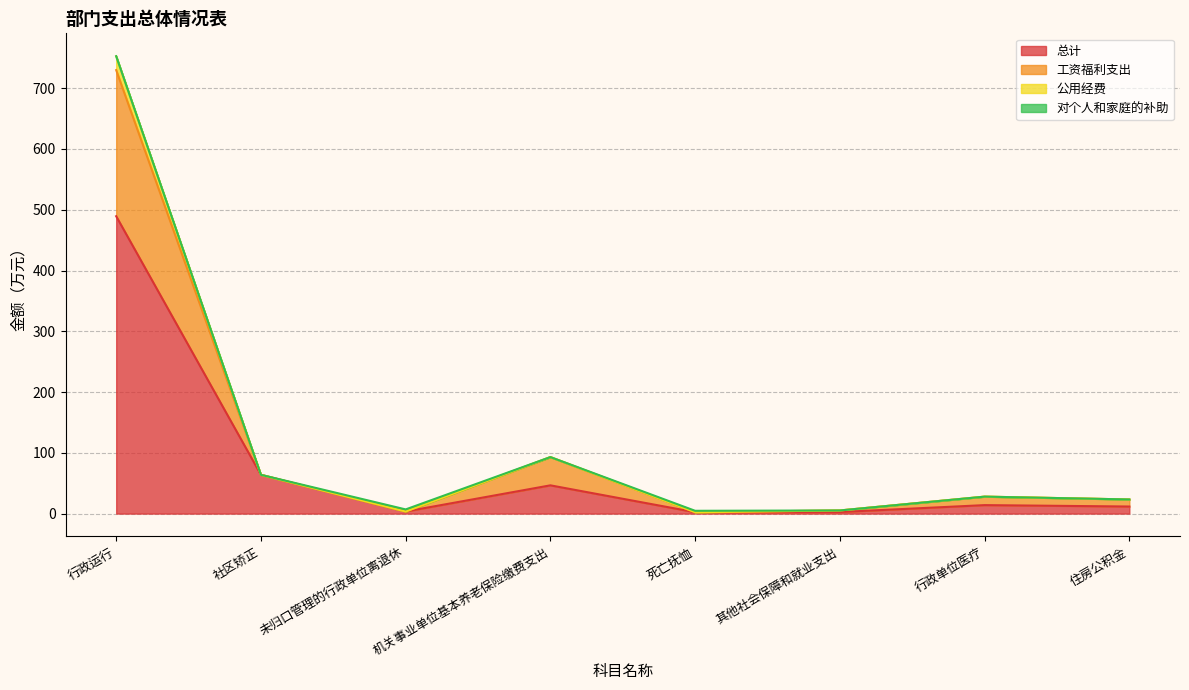

At which category does 工资福利支出 reach its first local valley?

未归口管理的行政单位离退休